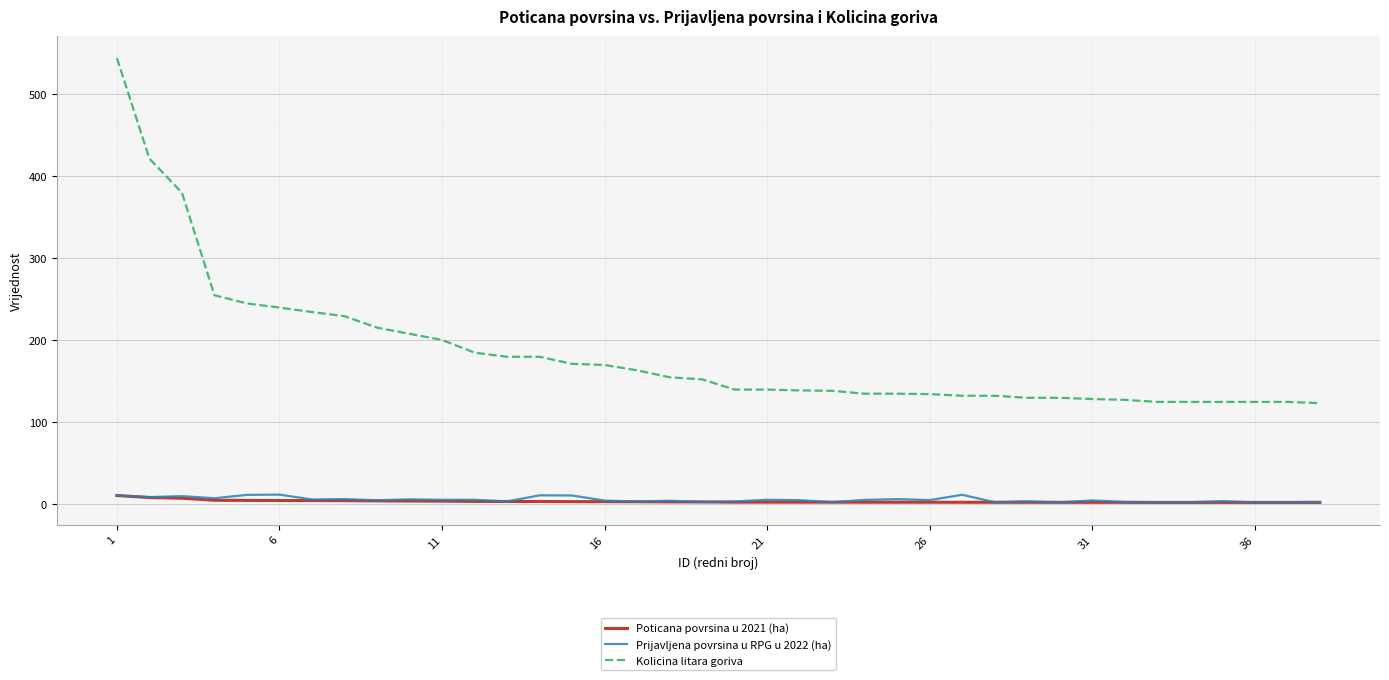

How many lines are shown in the chart?

3